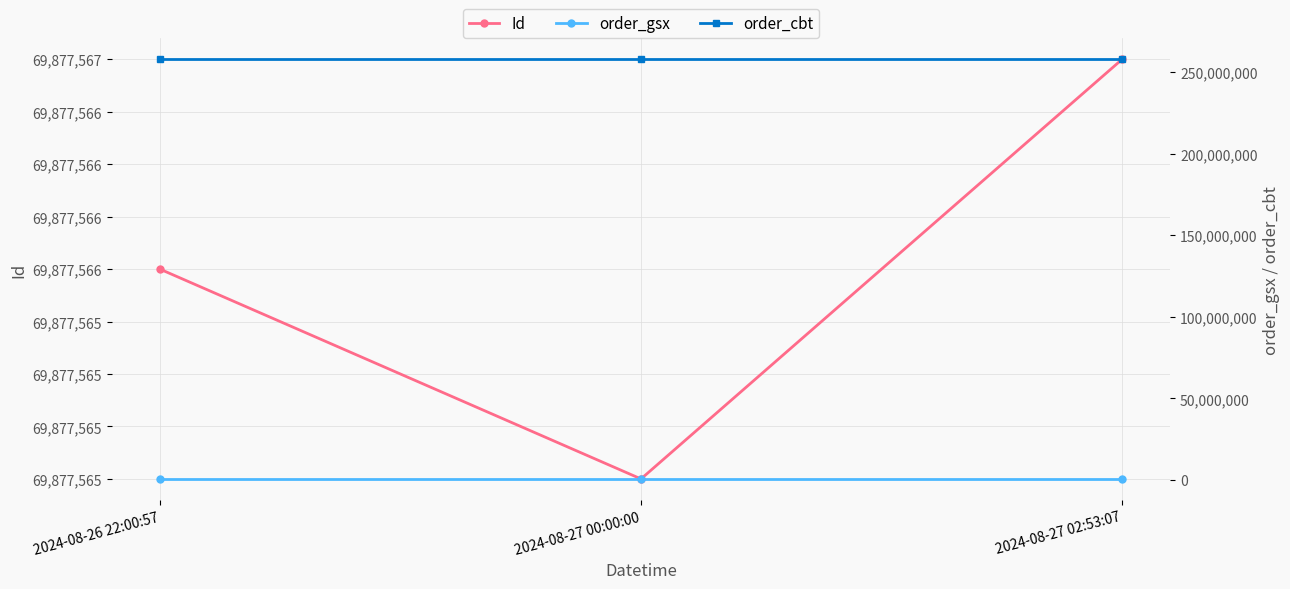

True or false: order_cbt has a value of 257954632 at 2024-08-27 00:00:00.

True